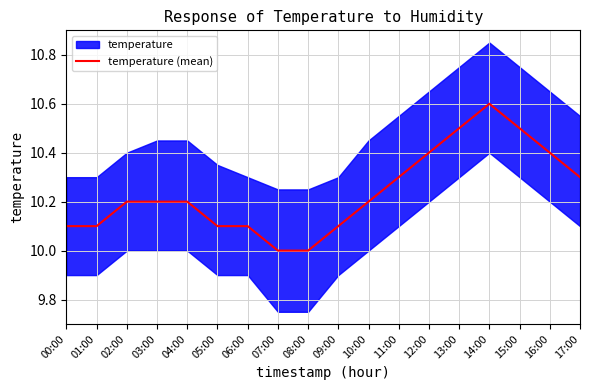

Which label corresponds to the largest value in the chart?

14:00